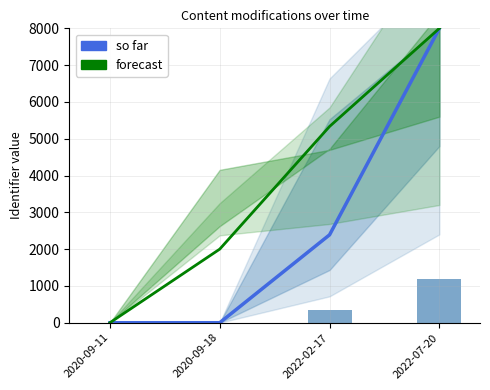

What value does the forecast series have at 2022-07-20?

8000.0